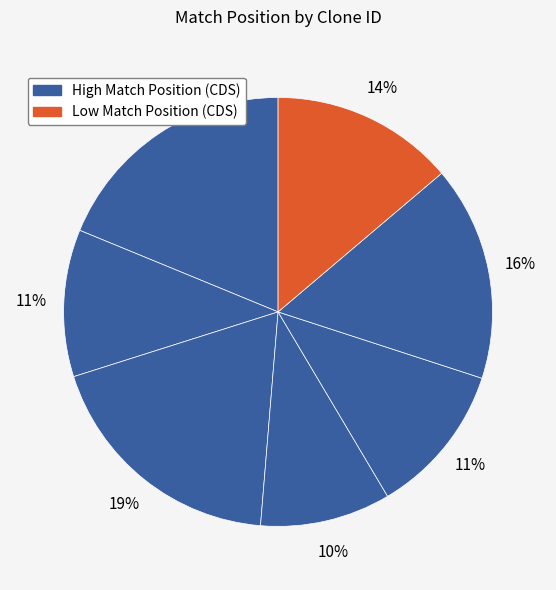

How many slices are in this pie chart?

7